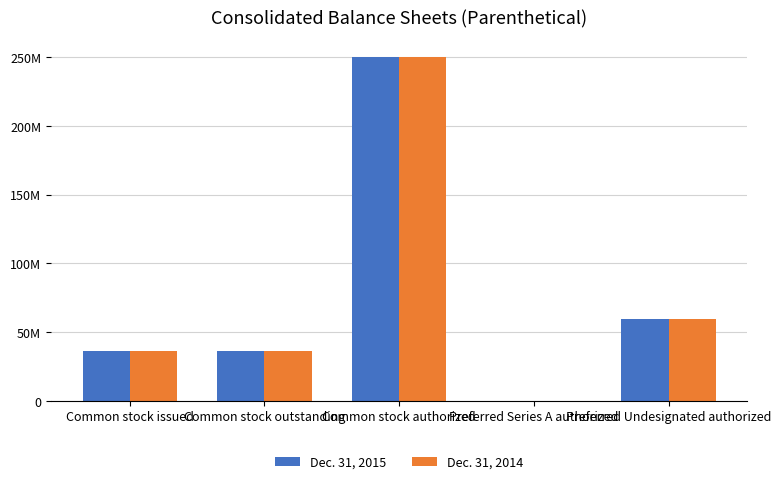

What is the total value across all series at Common stock issued?

72397000